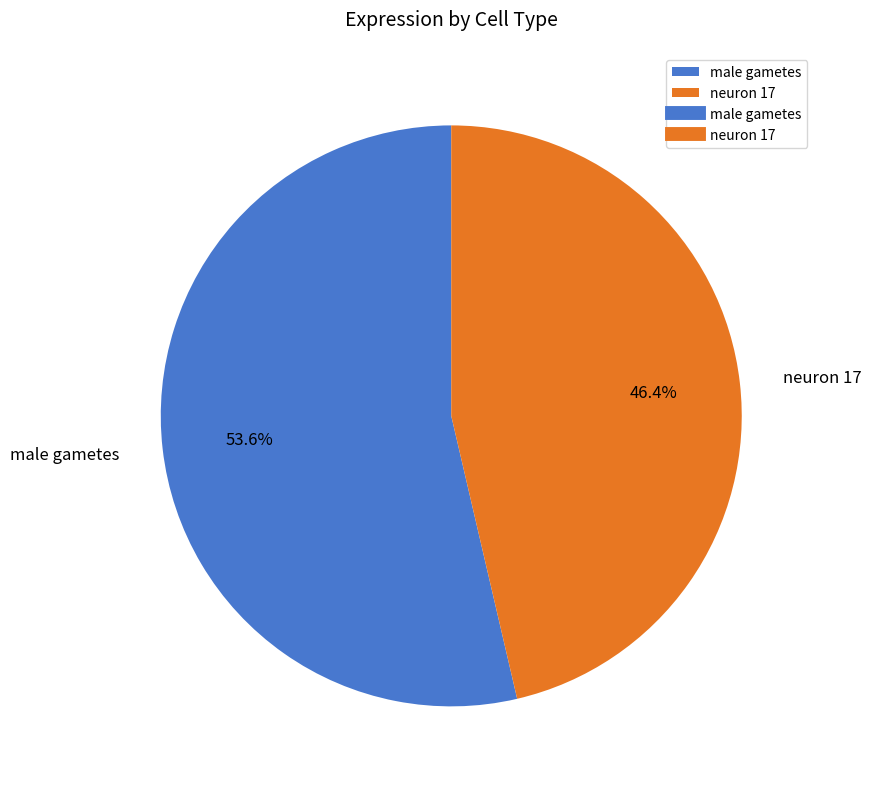

The male gametes slice represents 60% of the pie. True or false?

False